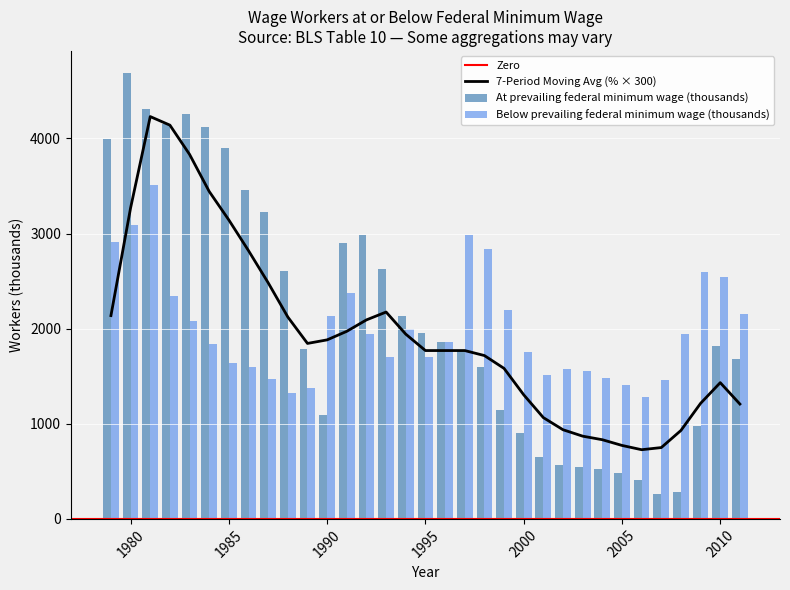

Reading left to right, extract all data points from this chart.

At prevailing federal minimum wage (thousands): 1979=3997	1980=4686	1981=4311	1982=4148	1983=4261	1984=4125	1985=3899	1986=3461	1987=3229	1988=2608	1989=1790	1990=1096	1991=2906	1992=2982	1993=2625	1994=2132	1995=1956	1996=1861	1997=1764	1998=1593	1999=1146	2000=898	2001=656	2002=567	2003=545	2004=520	2005=479	2006=409	2007=267	2008=286	2009=980	2010=1820	2011=1677
Below prevailing federal minimum wage (thousands): 1979=2916	1980=3087	1981=3513	1982=2348	1983=2077	1984=1838	1985=1639	1986=1599	1987=1468	1988=1319	1989=1372	1990=2132	1991=2377	1992=1939	1993=1707	1994=1995	1995=1699	1996=1863	1997=2990	1998=2834	1999=2194	2000=1752	2001=1518	2002=1579	2003=1555	2004=1483	2005=1403	2006=1283	2007=1462	2008=1940	2009=2592	2010=2541	2011=2152